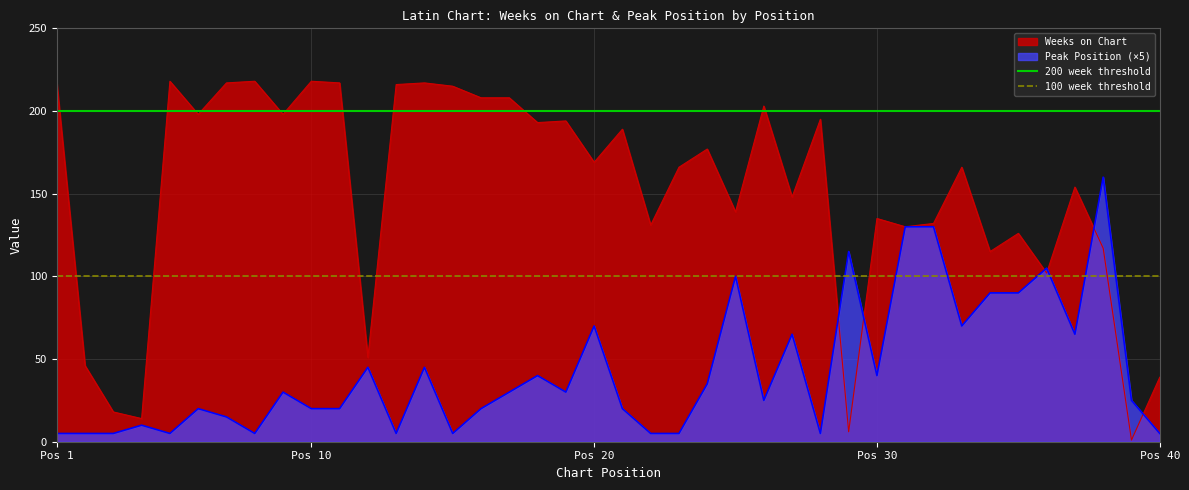

Is the value of 200 week threshold at Pos 1 greater than the value of 100 week threshold at Pos 1?

Yes